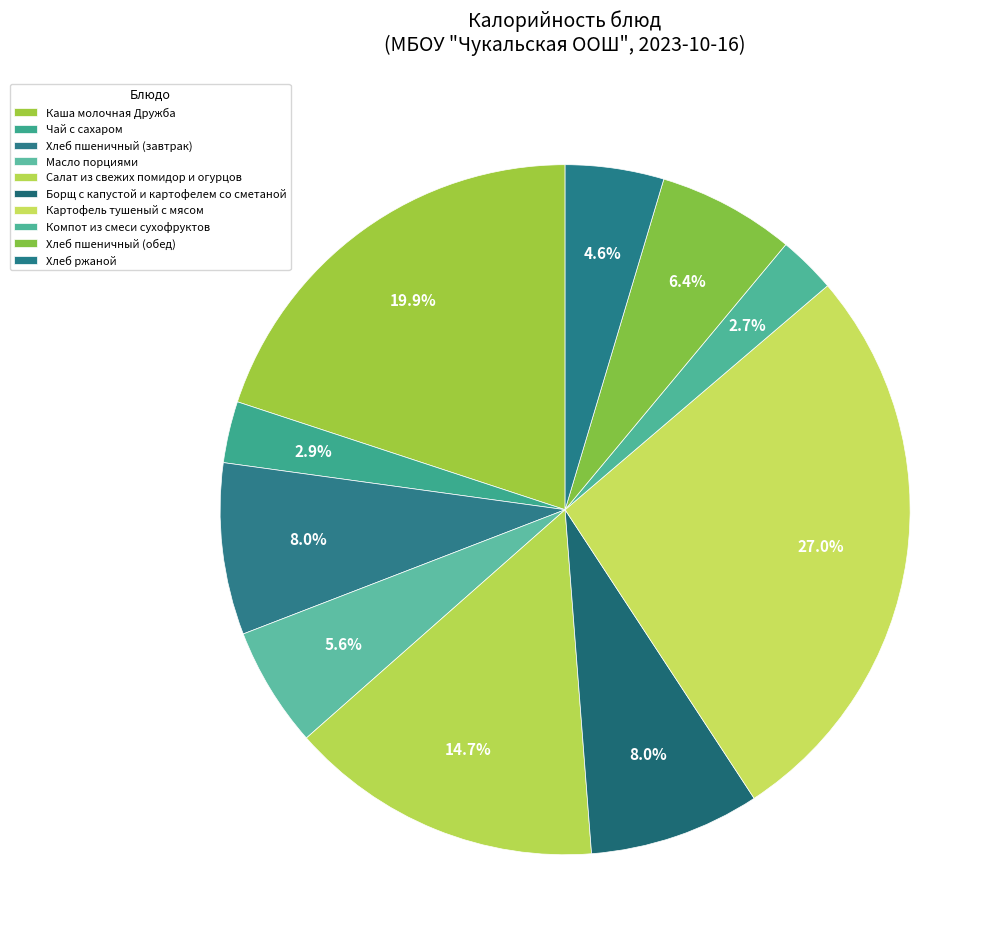

How many segments does this pie chart have?

10